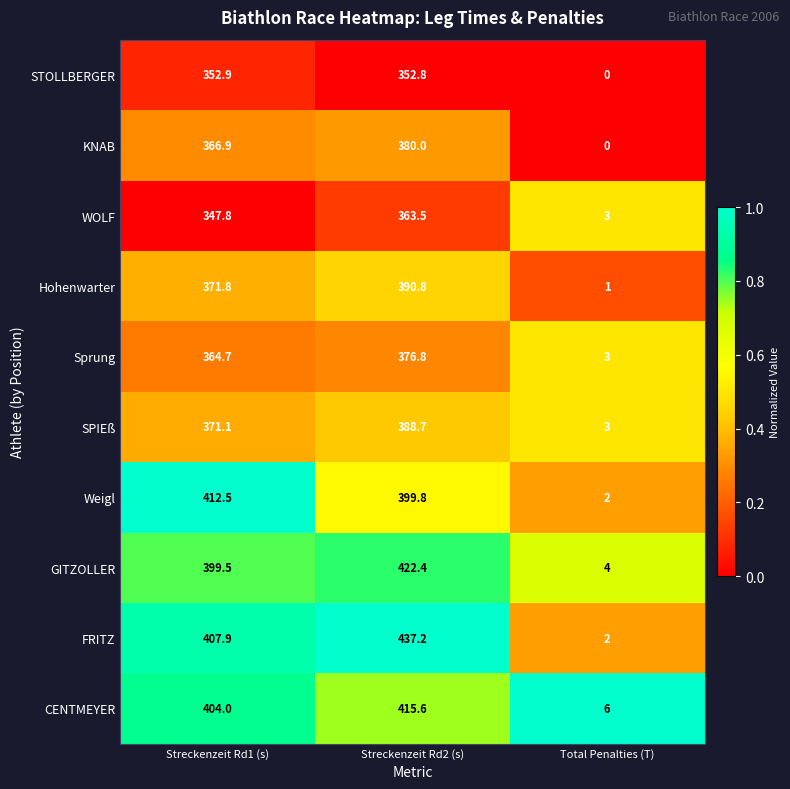

At which label does WOLF first exceed 347?

Streckenzeit Rd1 (s)